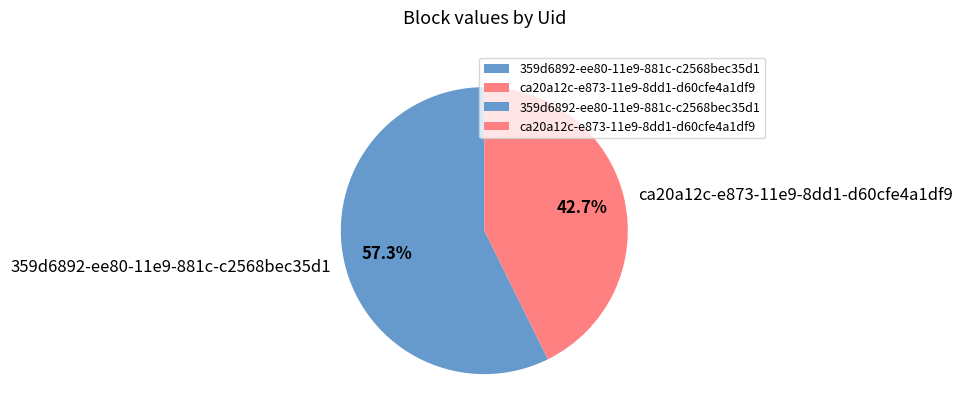

What percentage is the 359d6892-ee80-11e9-881c-c2568bec35d1 slice, to the nearest percent?

57%